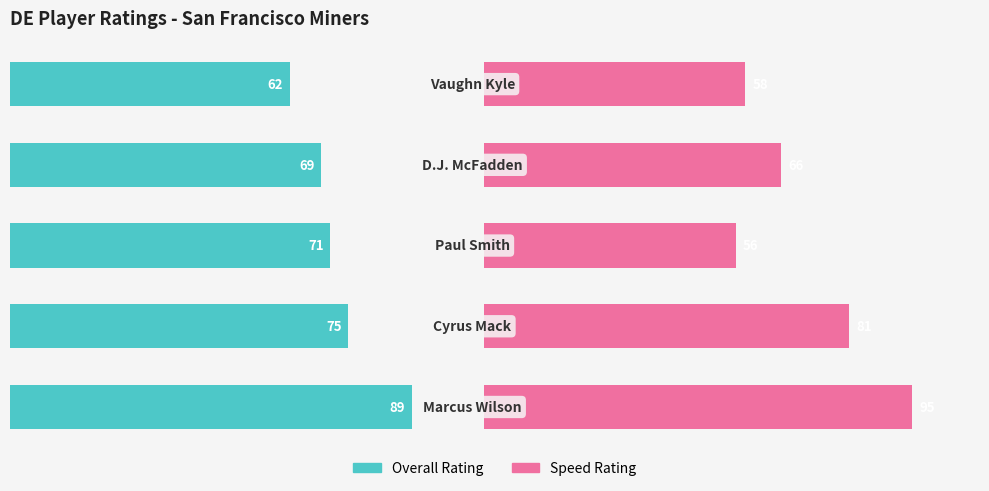

How many bars are there in each group?

2